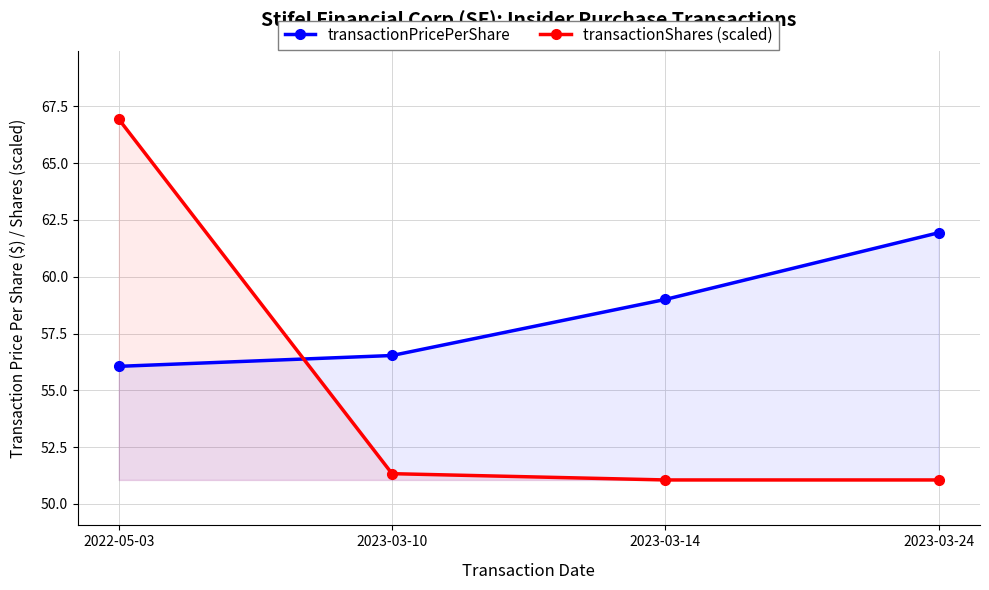

What is the sum of the transactionShares (scaled) values at 2023-03-24 and 2022-05-03?

118.0